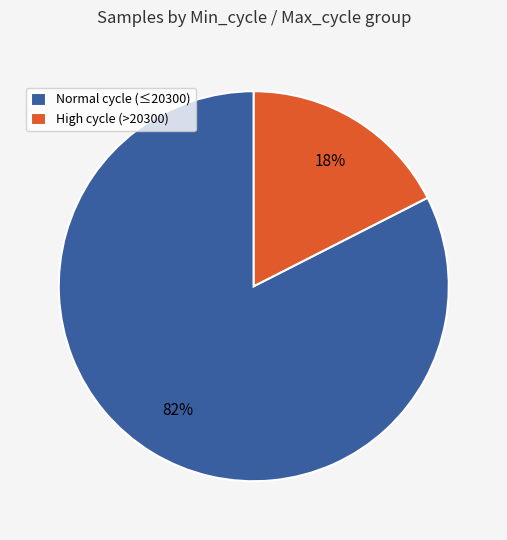

Is it true that Normal cycle (≤20300) is 82% of the pie?

True